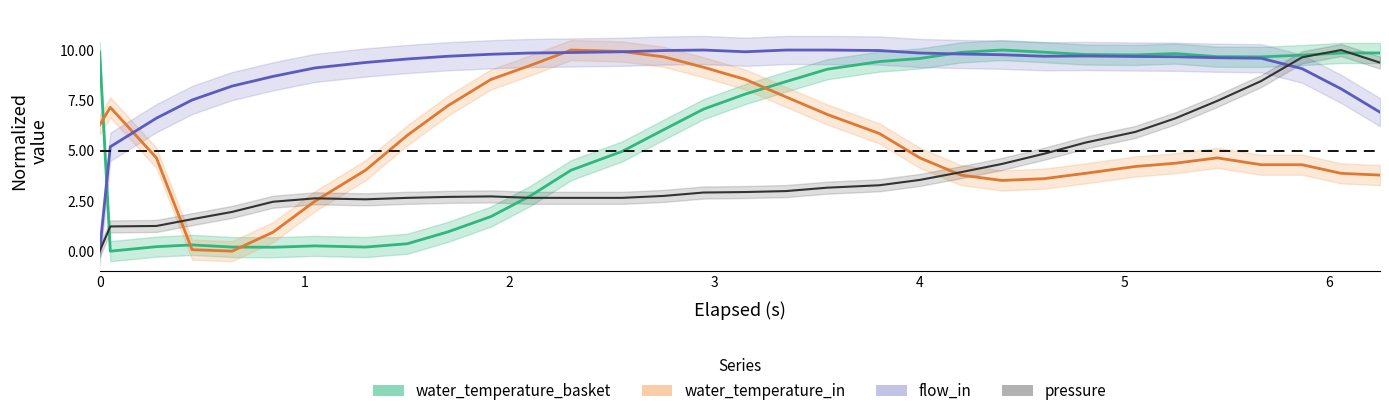

How many values in the water_temperature_basket series are below 8?

16